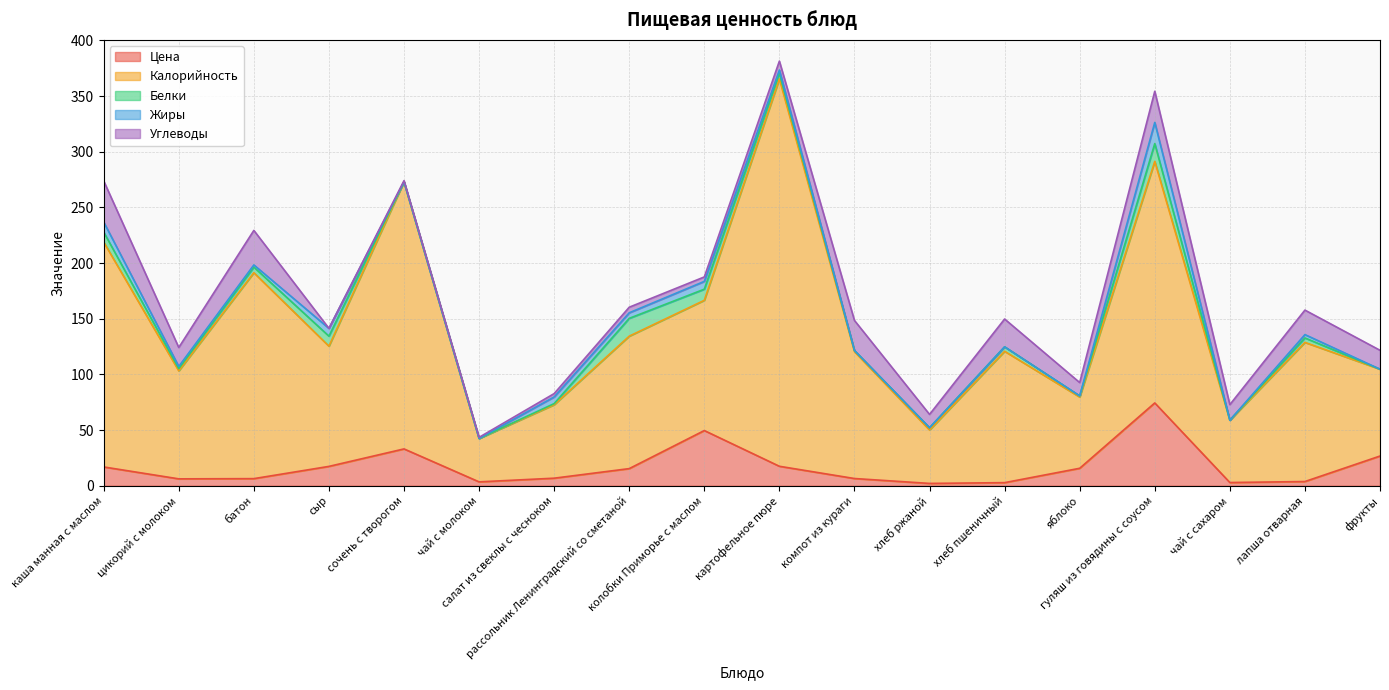

Where is the first local maximum for Углеводы?

батон